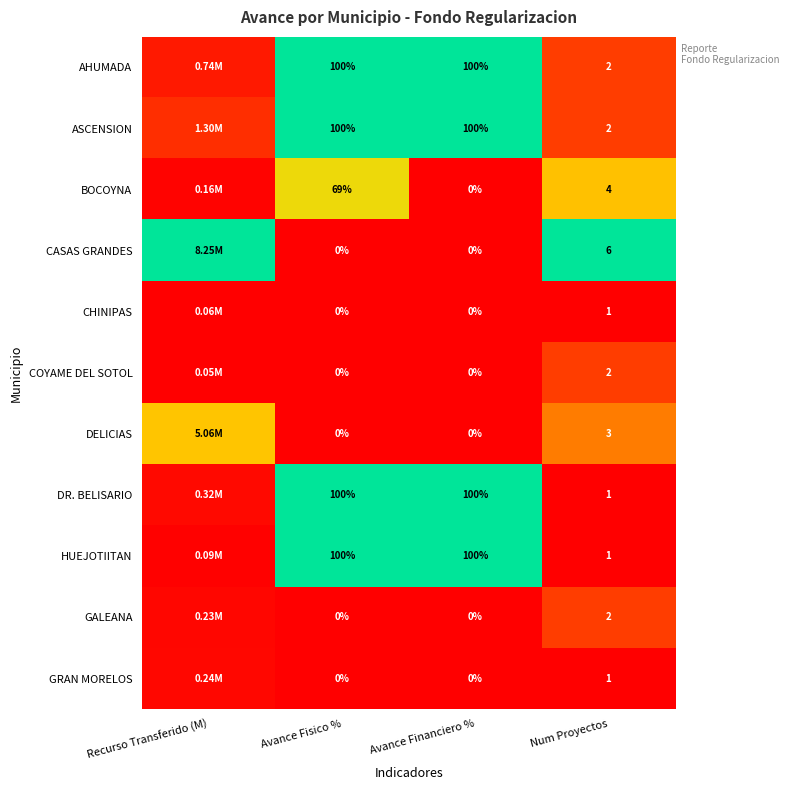

List the series in order of their peak value, highest first.

AHUMADA, ASCENSION, CASAS GRANDES, DR. BELISARIO, HUEJOTIITAN, BOCOYNA, DELICIAS, COYAME DEL SOTOL, GALEANA, GRAN MORELOS, CHINIPAS